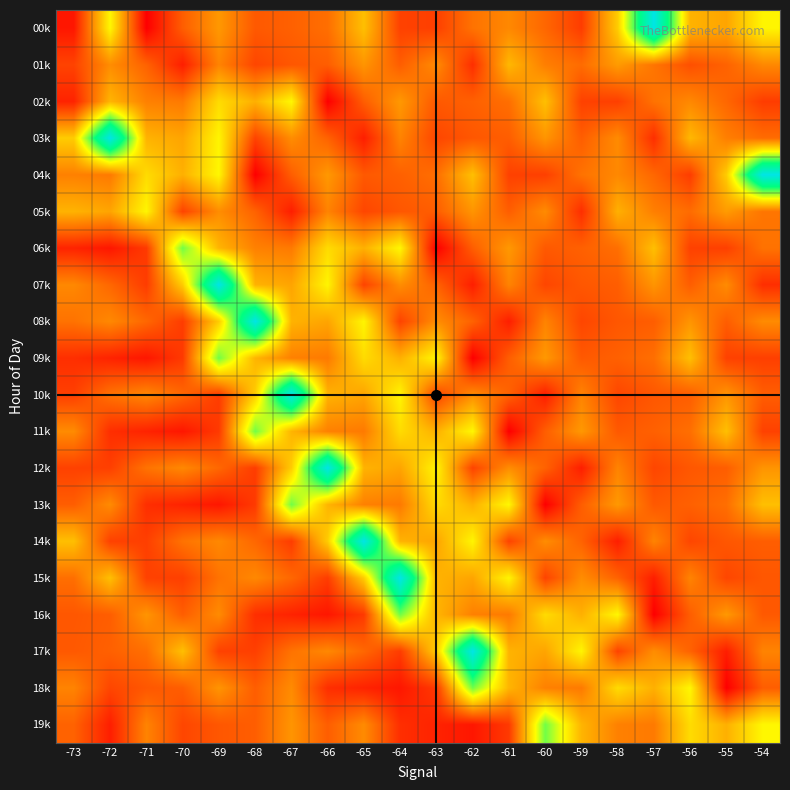

Rank the series at -55 from highest to lowest value.

04k, 11k, 19k, 00k, 05k, 16k, 10k, 07k, 03k, 13k, 02k, 01k, 08k, 12k, 14k, 15k, 09k, 06k, 17k, 18k